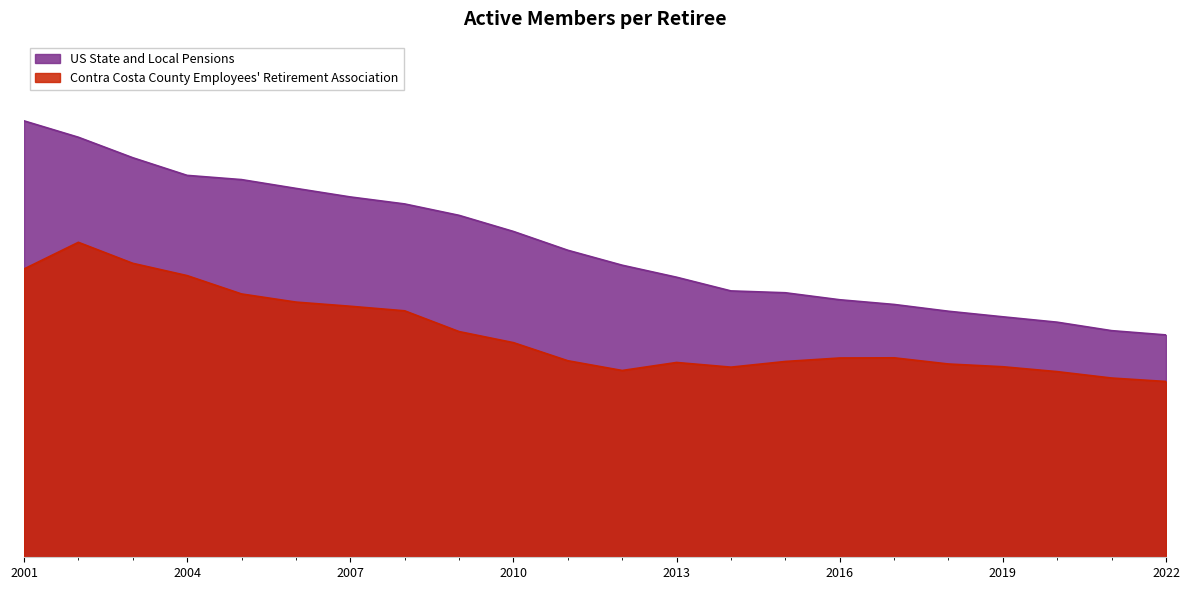

Between 2010 and 2001, which is larger?

2001